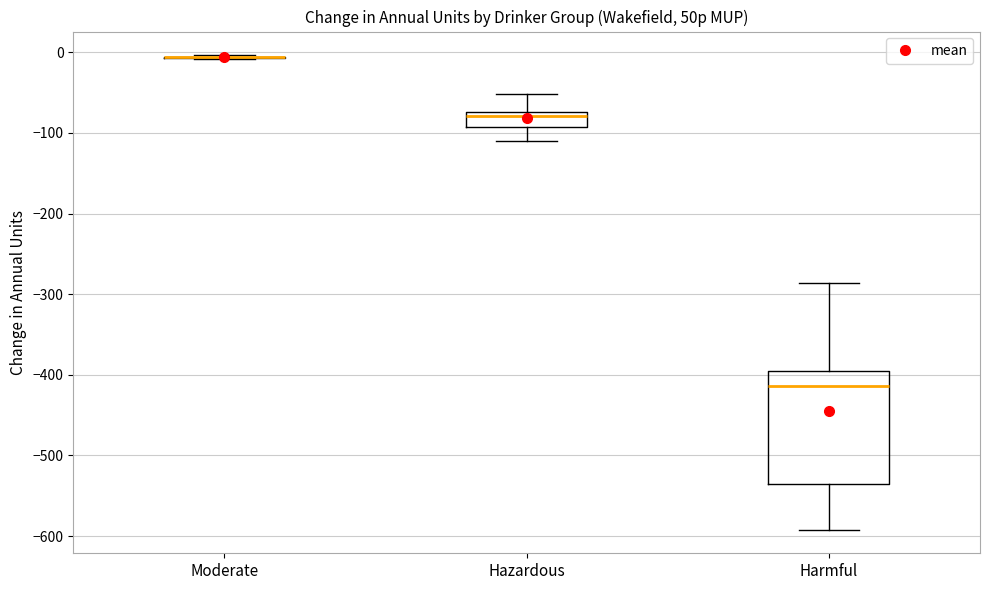

Which box is the tallest, from its lower edge to its upper edge?

Harmful